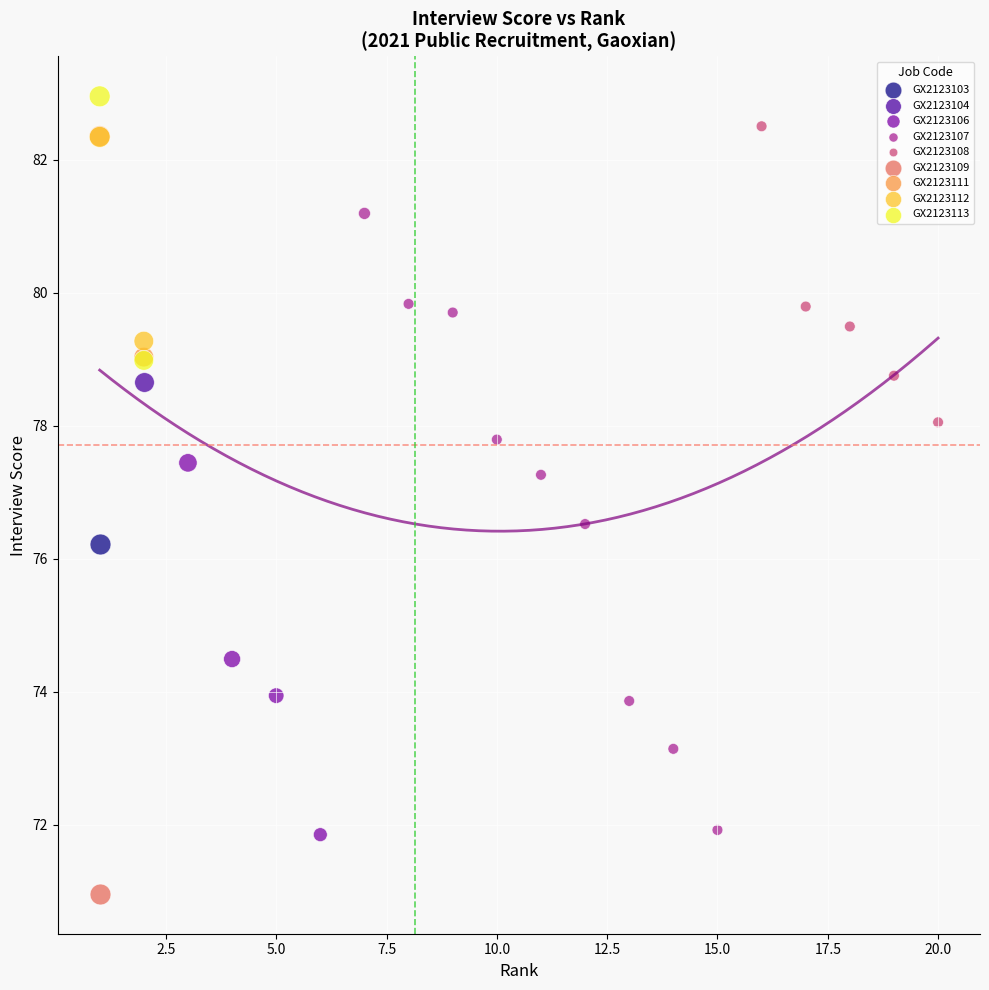

What are all the series names shown in the legend?

GX2123103, GX2123104, GX2123106, GX2123107, GX2123108, GX2123109, GX2123111, GX2123112, GX2123113